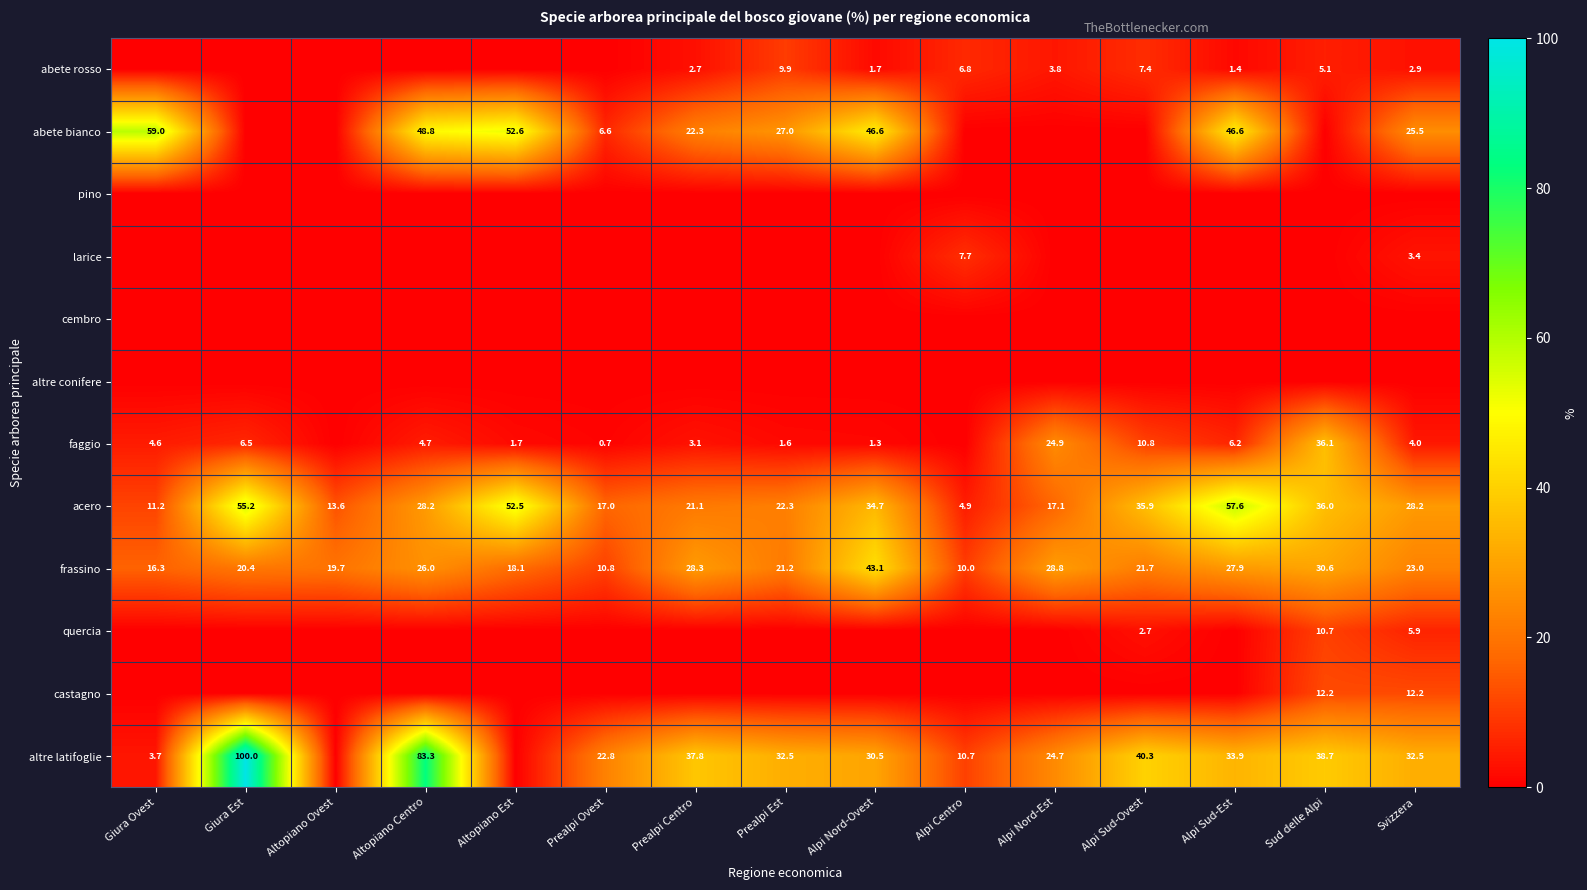

Which has a higher value, Altopiano Centro or Giura Est?

Altopiano Centro